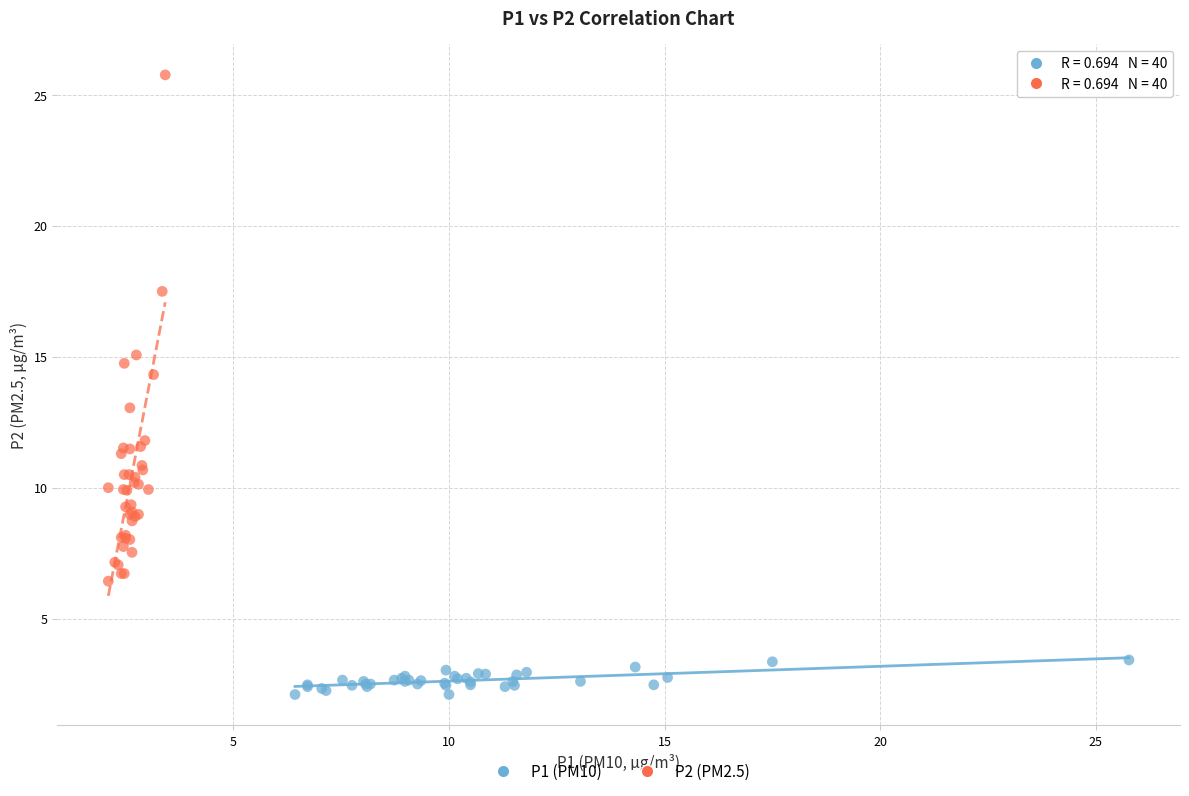

Which series has the widest spread of Y values?

P2 (PM2.5)